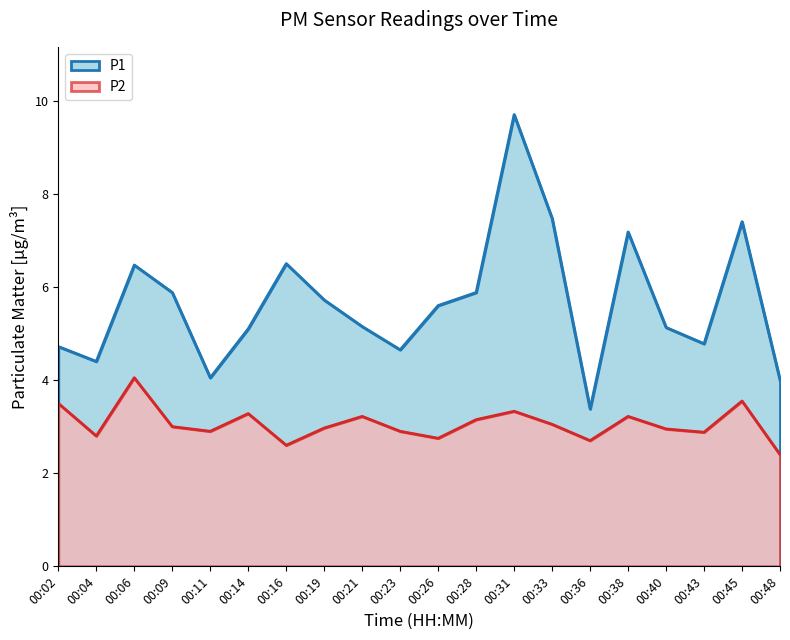

Rank the series by their average value, from highest to lowest.

P1, P2